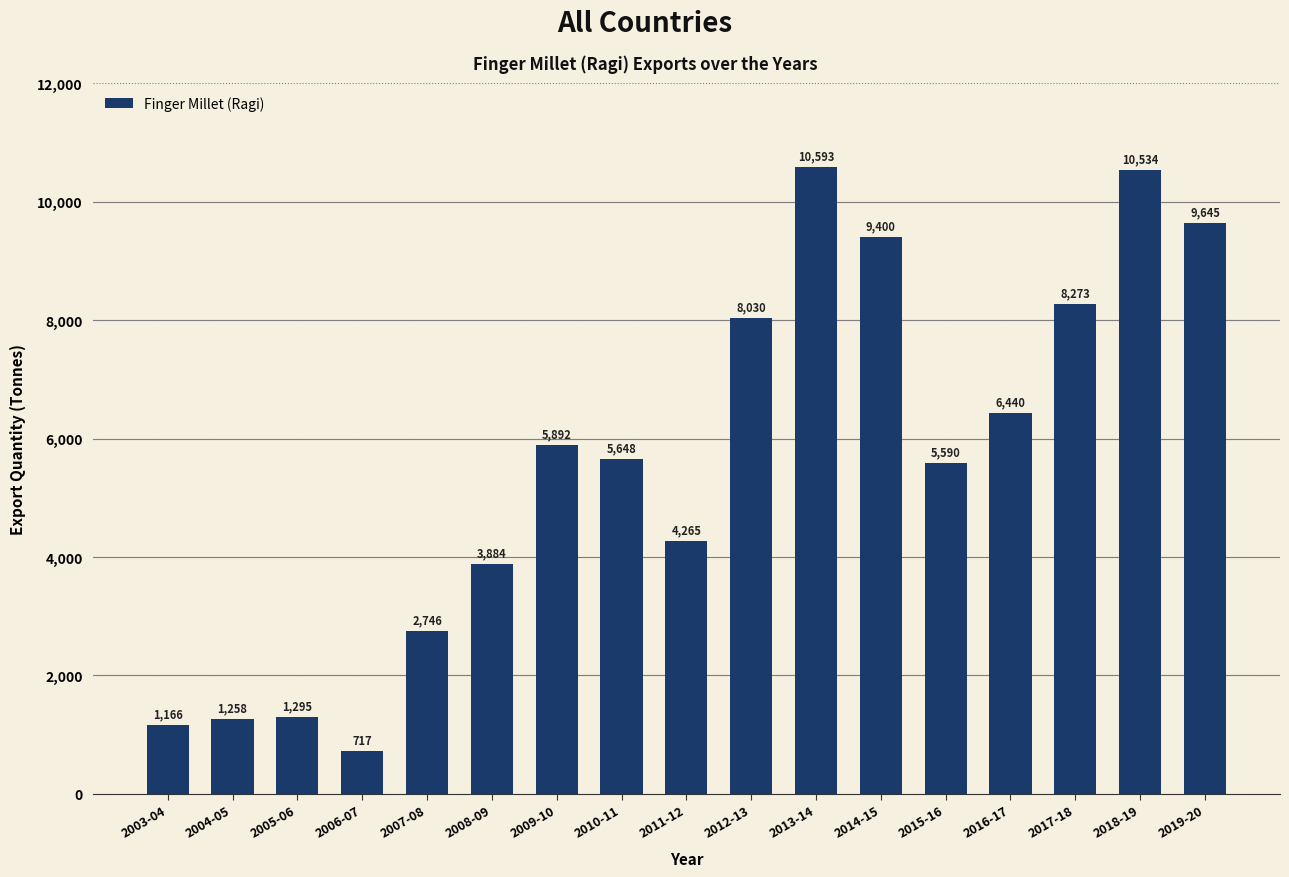

What is the label of the 2nd bar from the right?

2018-19